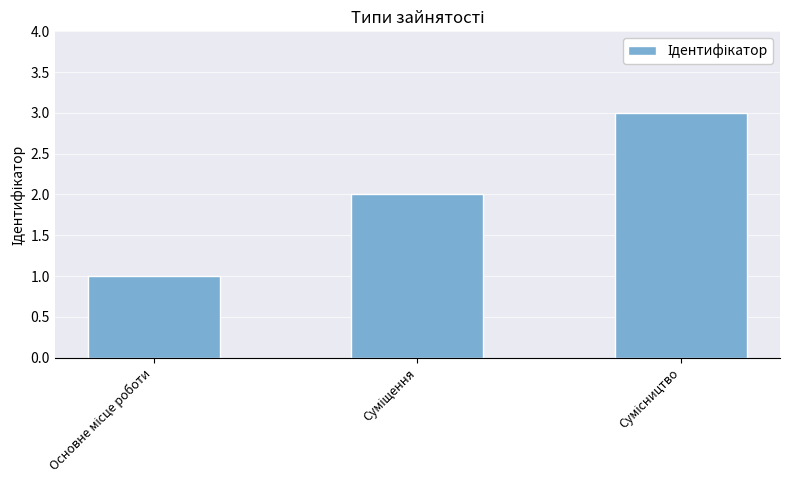

How many data points are less than 2?

1